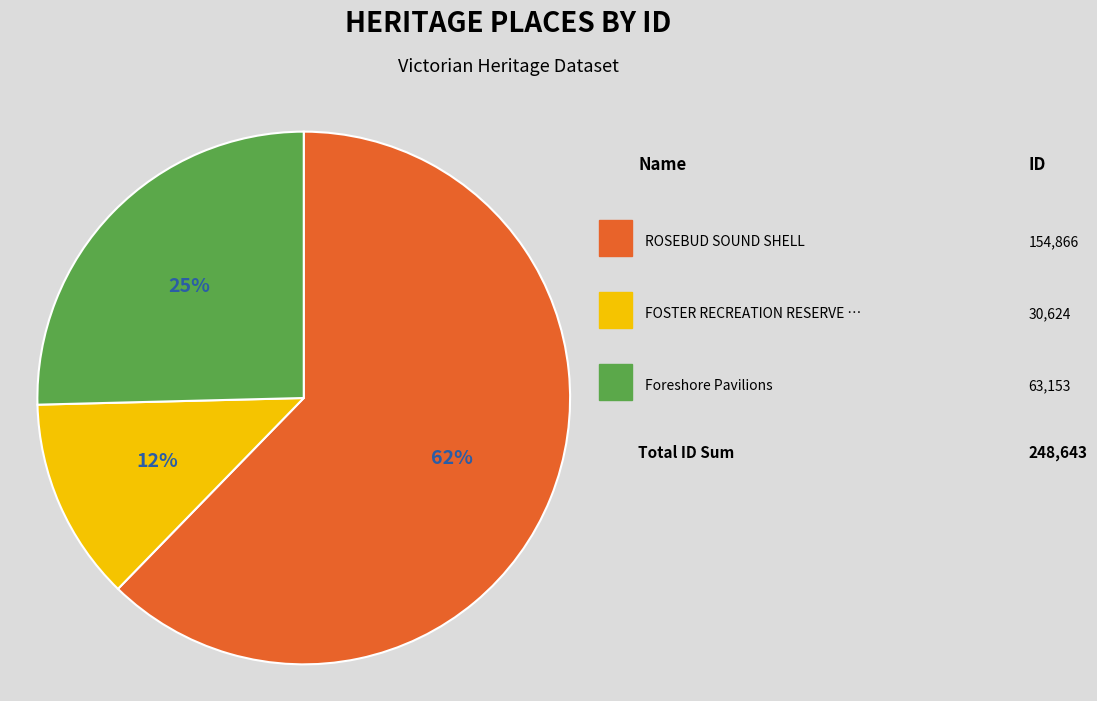

Is there a majority slice in this chart?

Yes